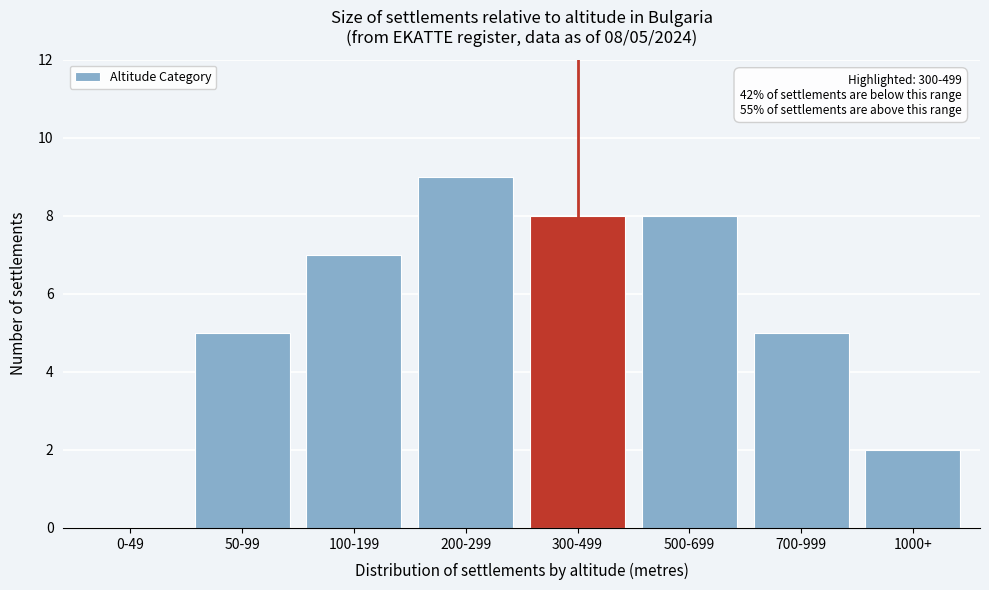

Reading right to left, what are all the values shown in this chart?

1000+=2	700-999=5	500-699=8	300-499=8	200-299=9	100-199=7	50-99=5	0-49=0